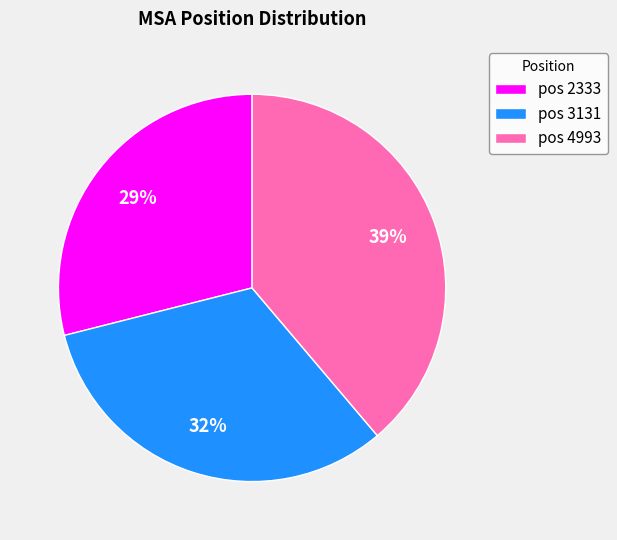

The pos 4993 slice represents 39% of the pie. True or false?

True